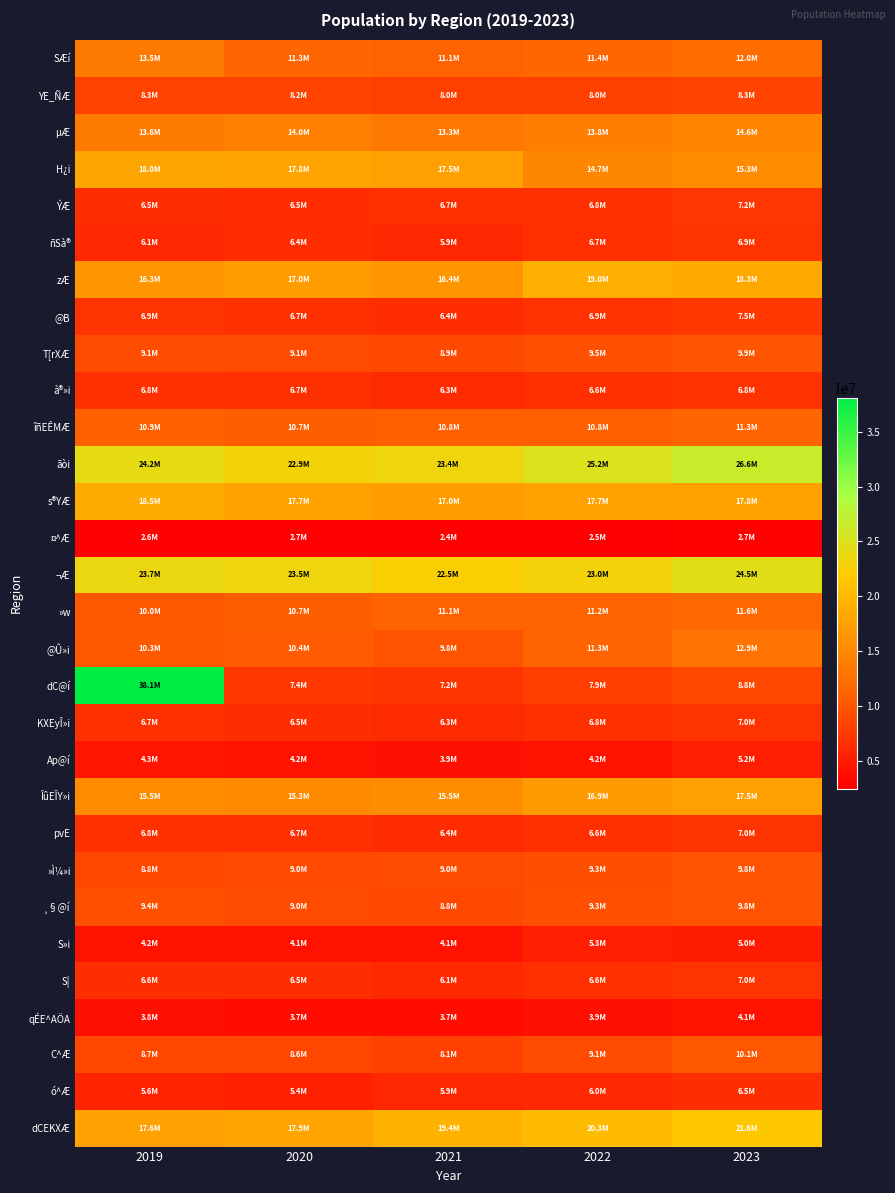

What is the smallest value displayed?

2445462